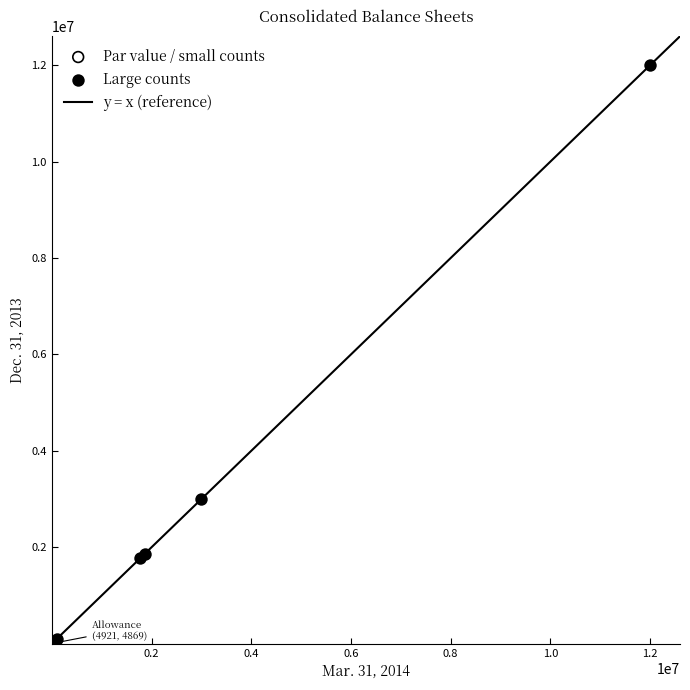

Which series contains the highest Y value?

Large counts